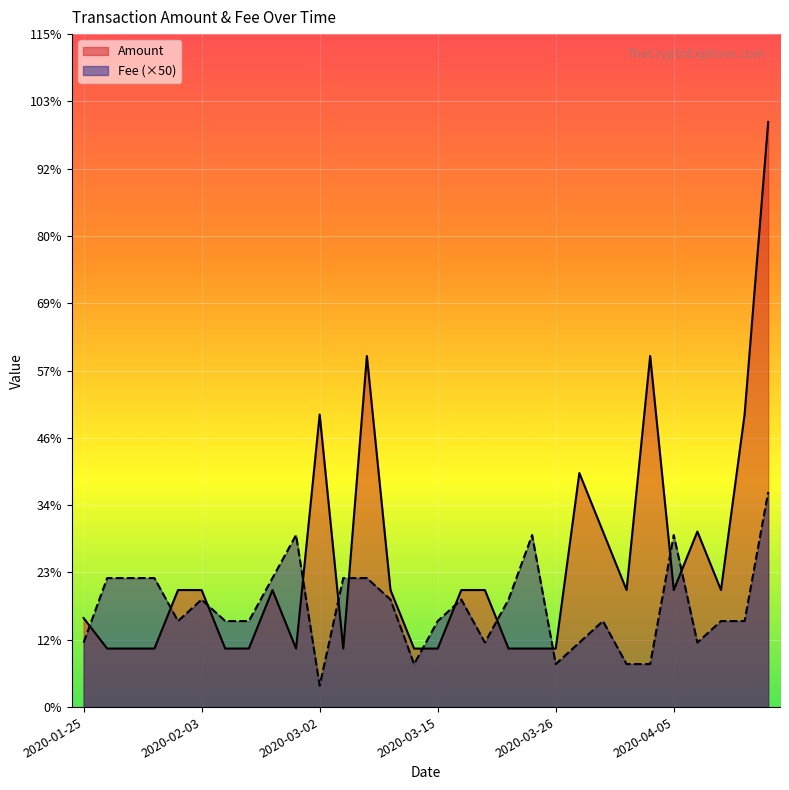

Rank the series at 2020-03-24 from lowest to highest value.

Amount, Fee